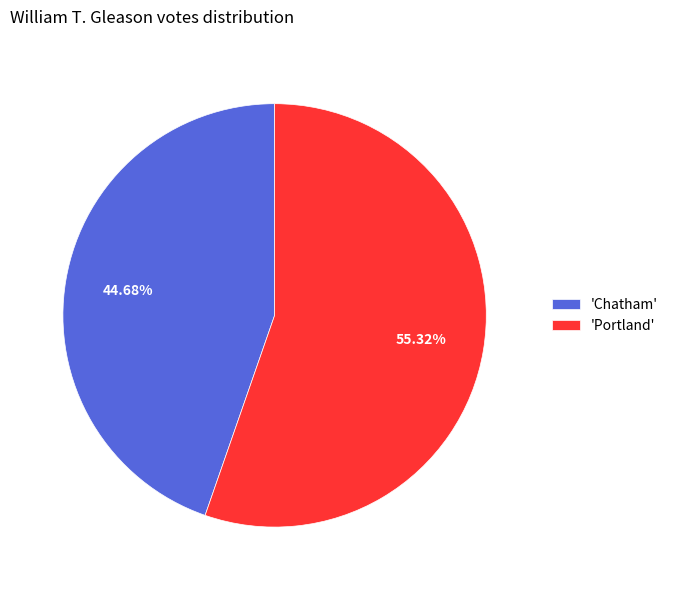

To the nearest percent, what is the difference between the largest and smallest slice percentages?

11%